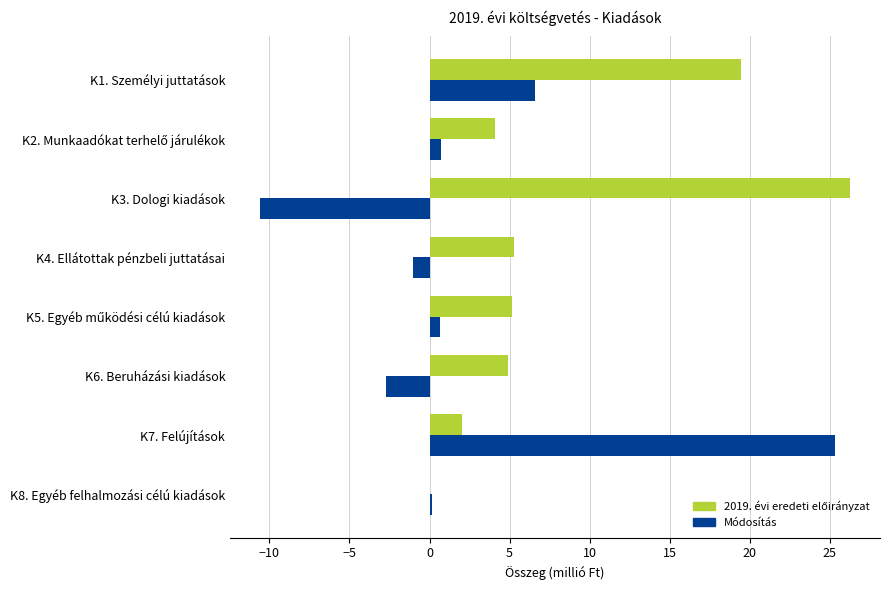

What is the sum of the Módosítás values at K3. Dologi kiadások and K6. Beruházási kiadások?

-13.3